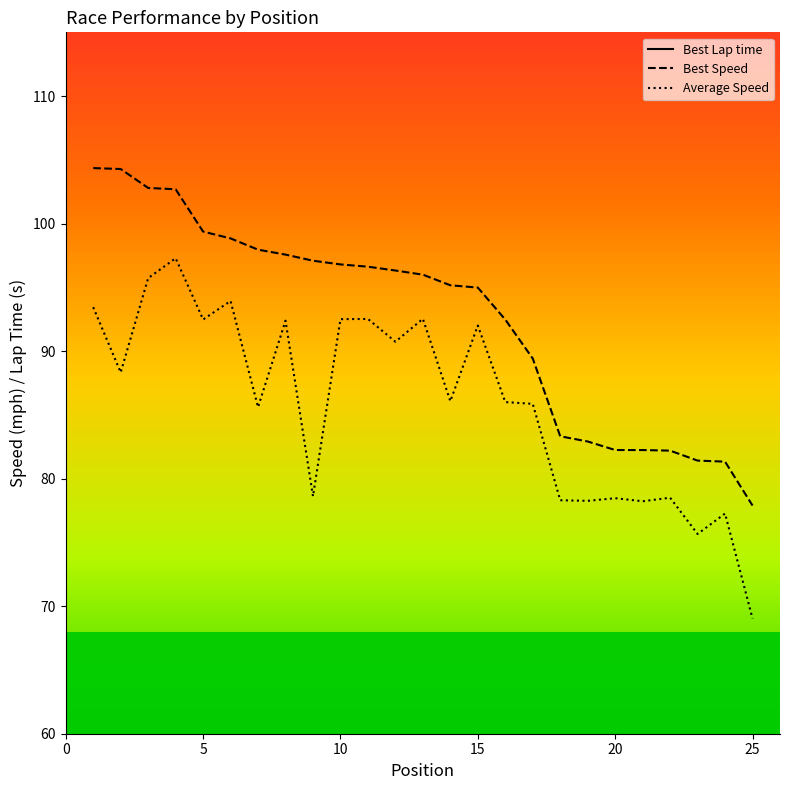

The value of Average Speed at 15 is 92.0. True or false?

True